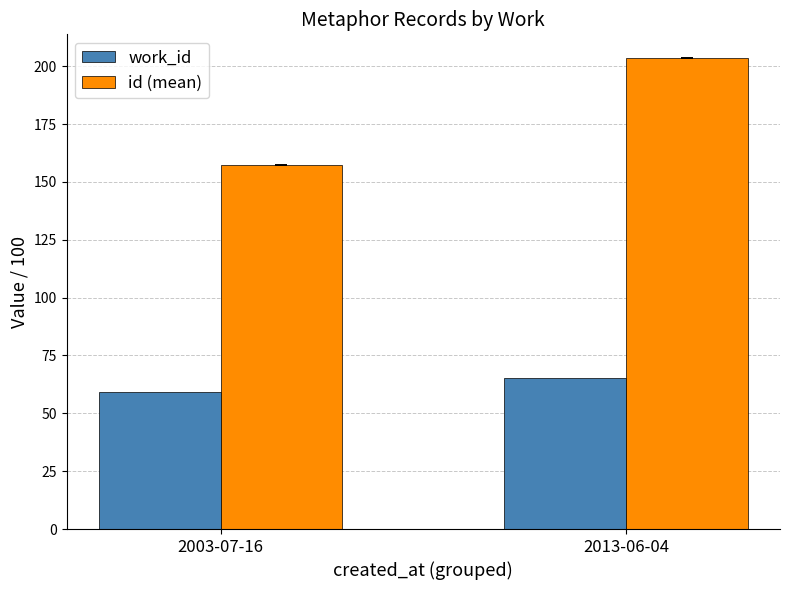

How many data points in work_id are above 65?

1